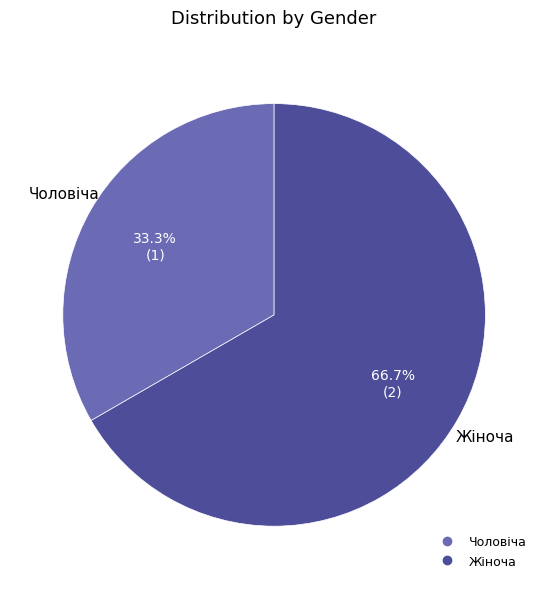

Is Жіноча the majority of the pie?

Yes